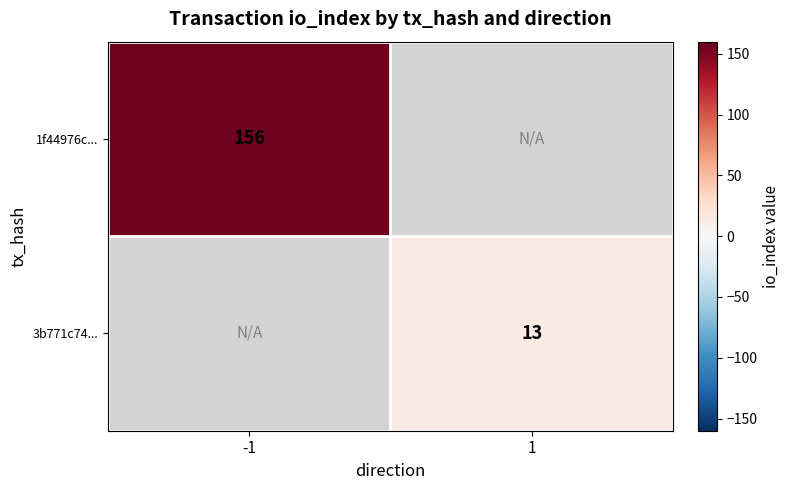

The 3b771c74... series shows 21 at 1. True or false?

False